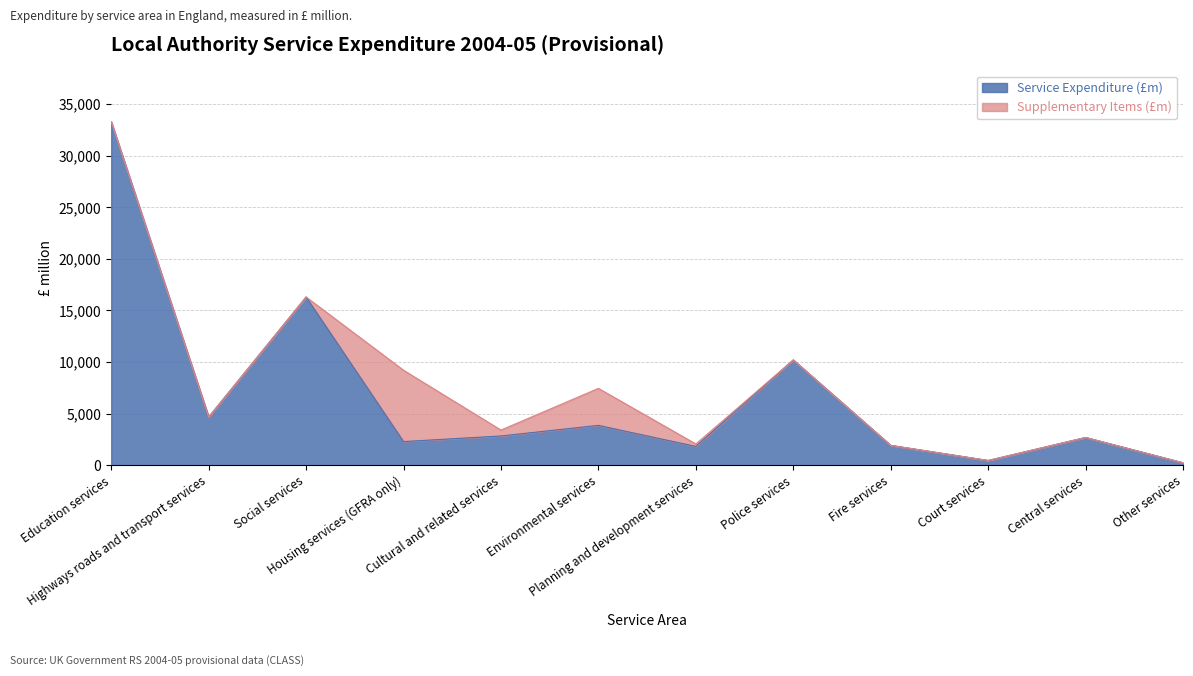

How many lines are shown in the chart?

2